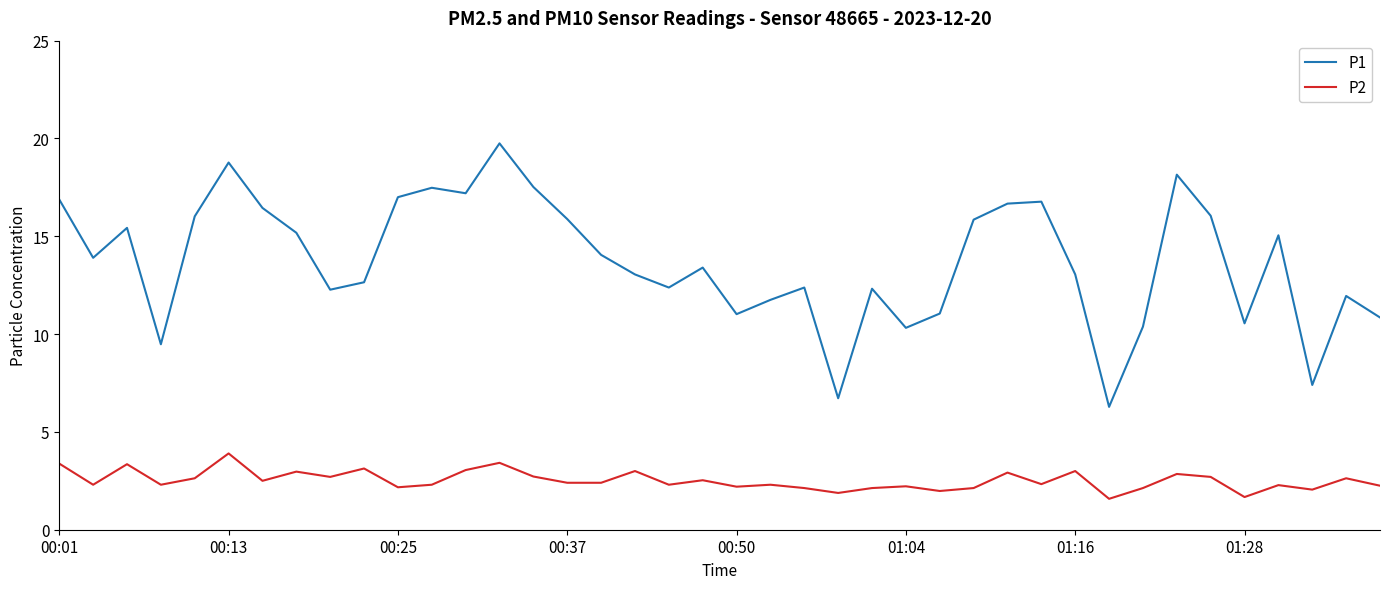

What is the difference between the maximum and minimum values in the P2 series?

2.3